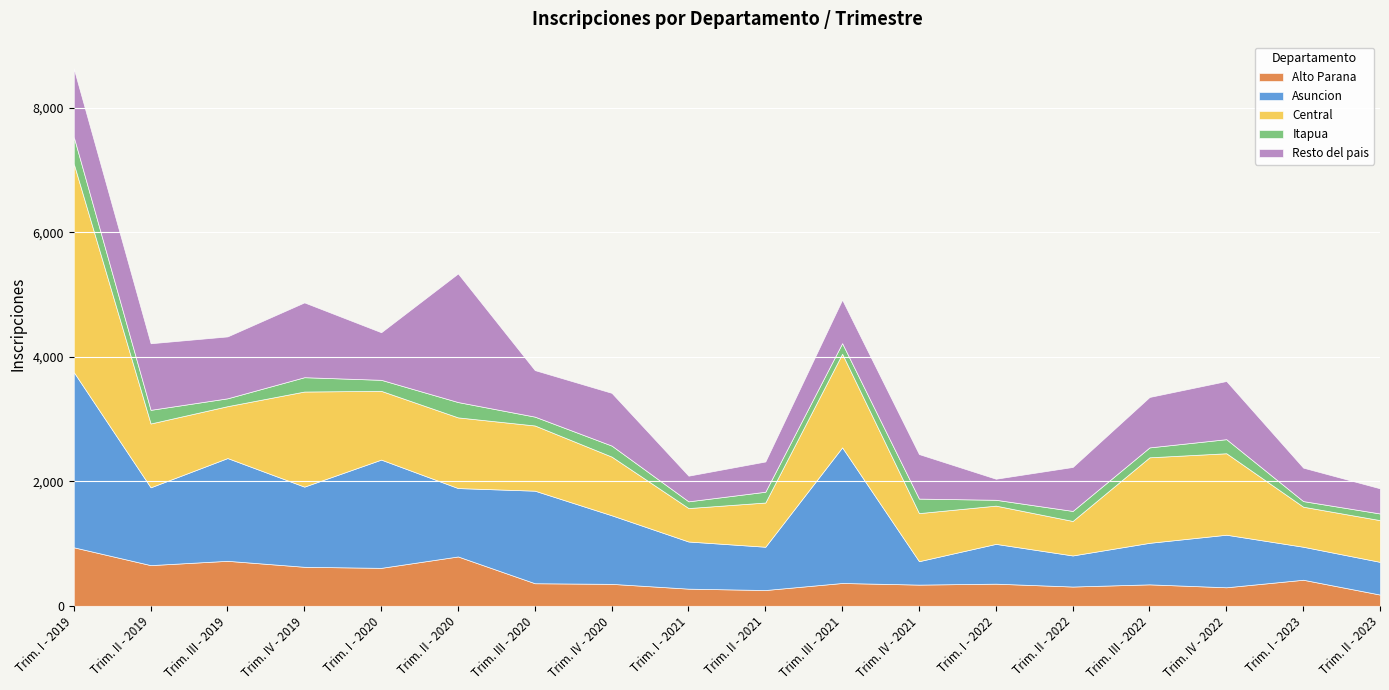

True or false: Central and Alto Parana cross at least once.

False